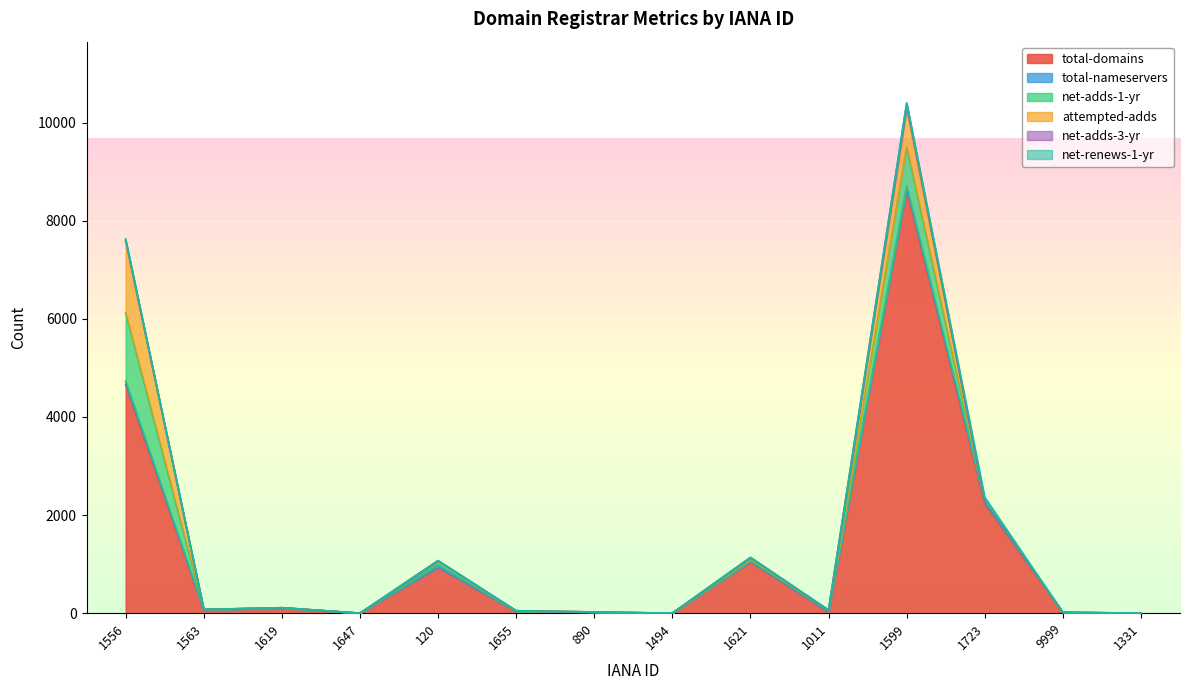

Where do attempted-adds and net-adds-1-yr first cross each other?

1723 and 9999